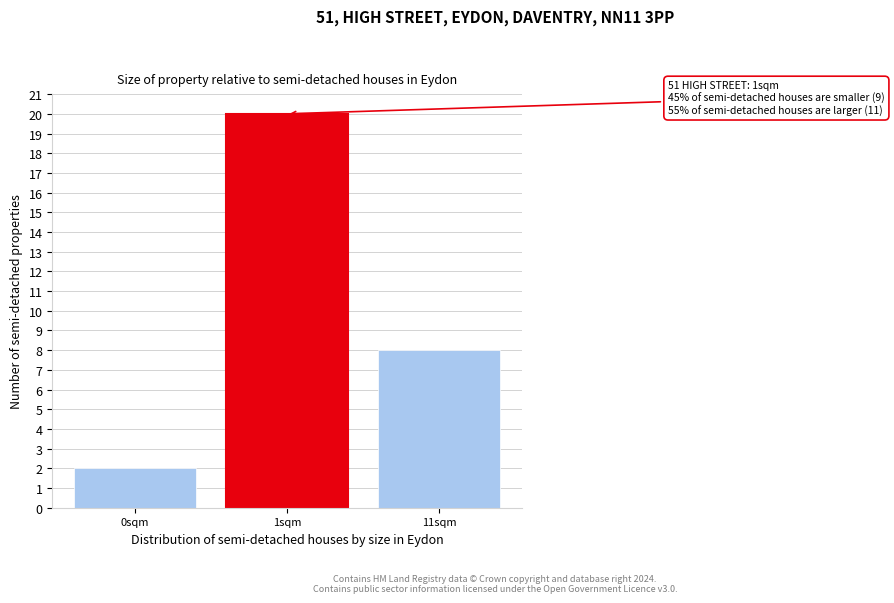

Reading left to right, extract all data points from this chart.

2	20	8